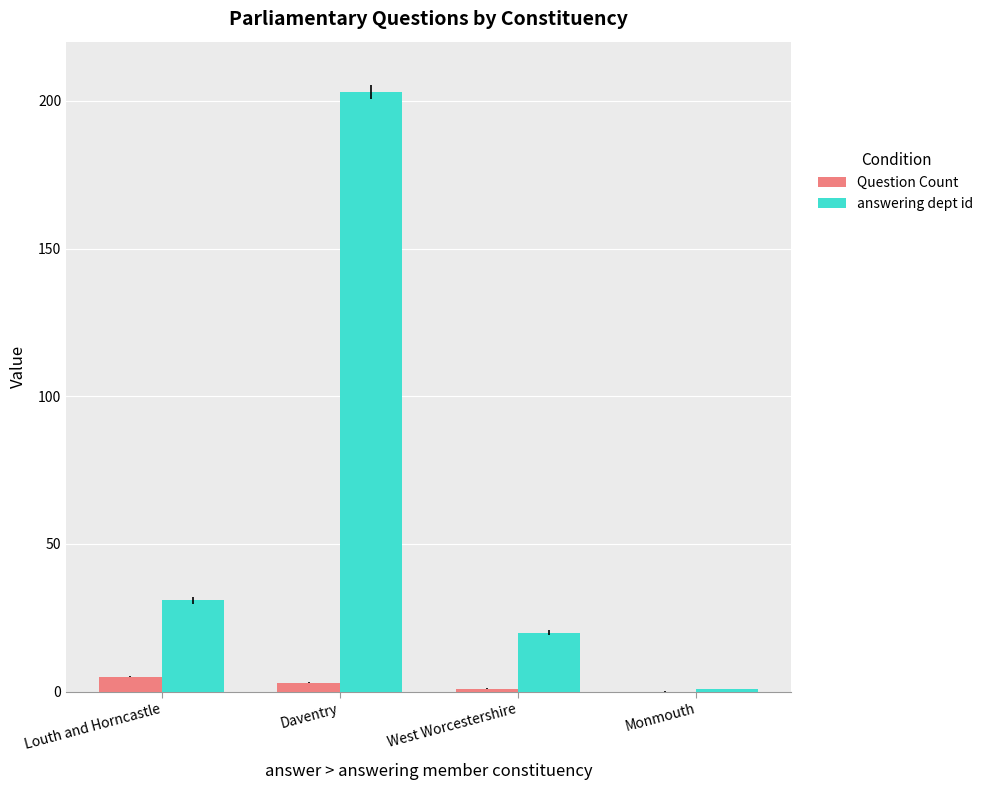

The value of answering dept id at West Worcestershire is 20. True or false?

True